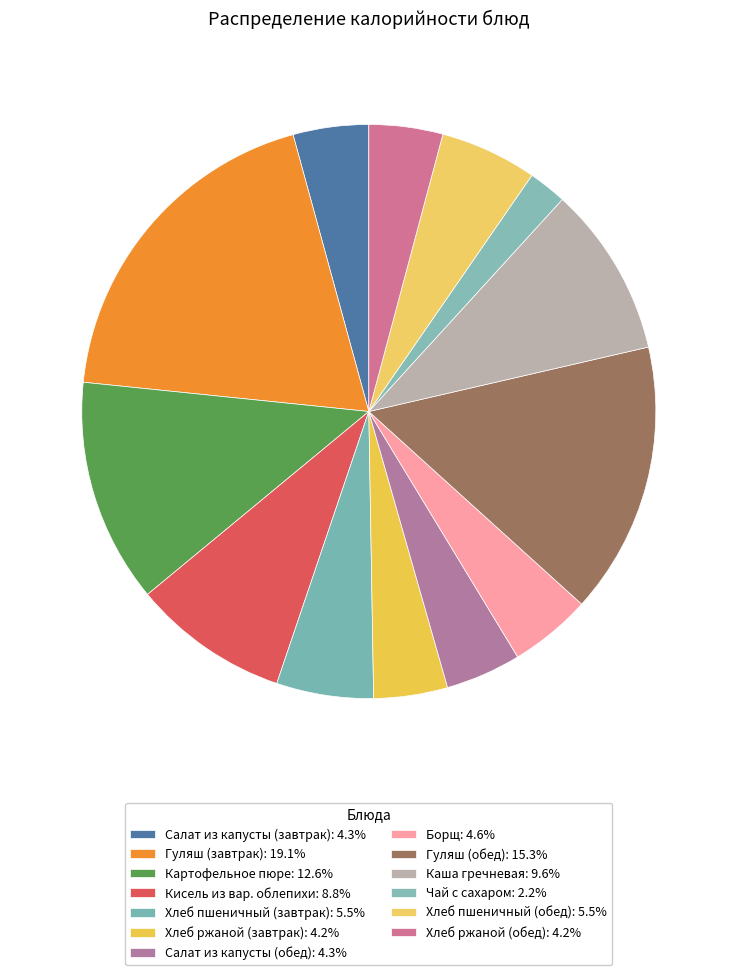

How much of the chart is everything except Картофельное пюре?

87.4%